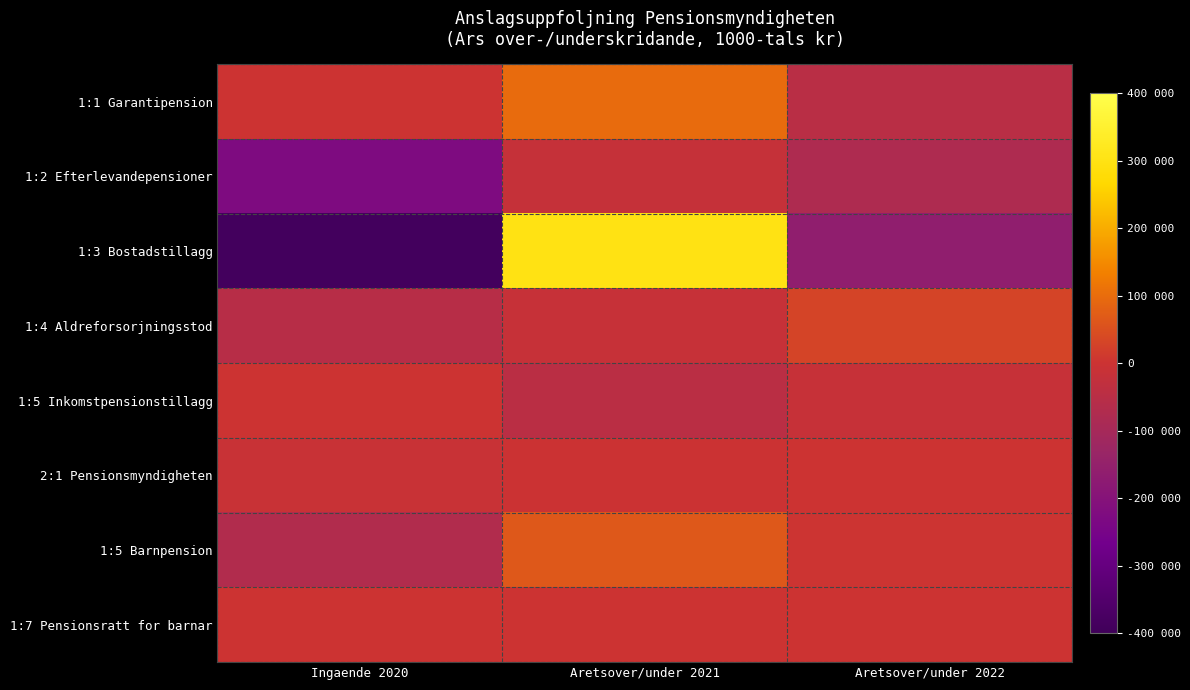

Rank the series at Aretsover/under 2021 from highest to lowest value.

1:3 Bostadstillagg, 1:1 Garantipension, 1:5 Barnpension, 1:7 Pensionsratt for barnar, 2:1 Pensionsmyndigheten, 1:4 Aldreforsorjningsstod, 1:2 Efterlevandepensioner, 1:5 Inkomstpensionstillagg